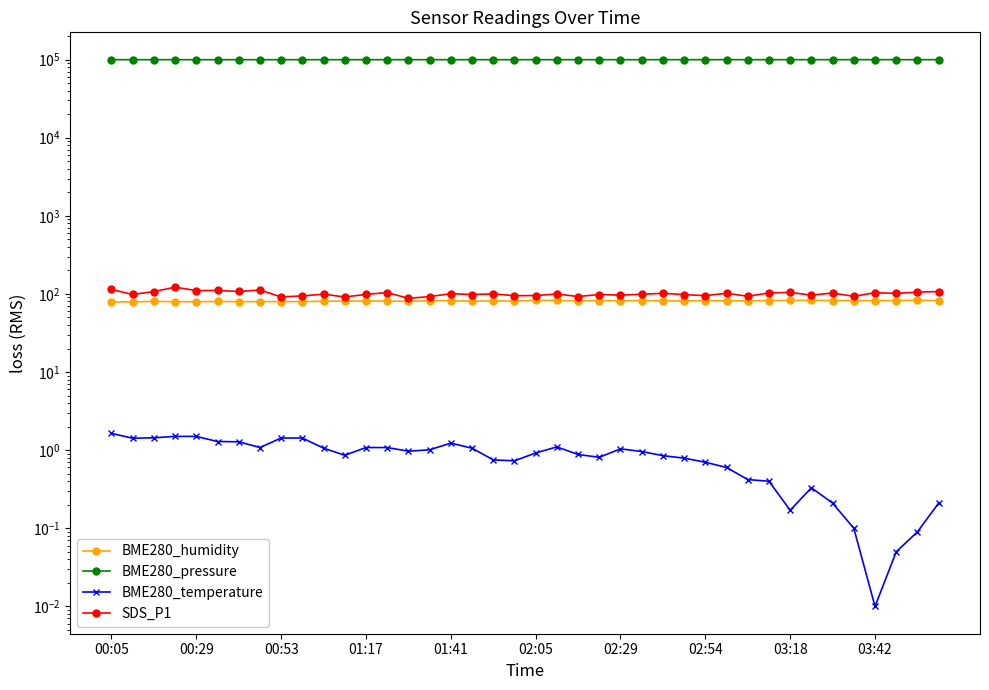

What is the sum of the BME280_temperature values at 16 and 00:53?

2.7